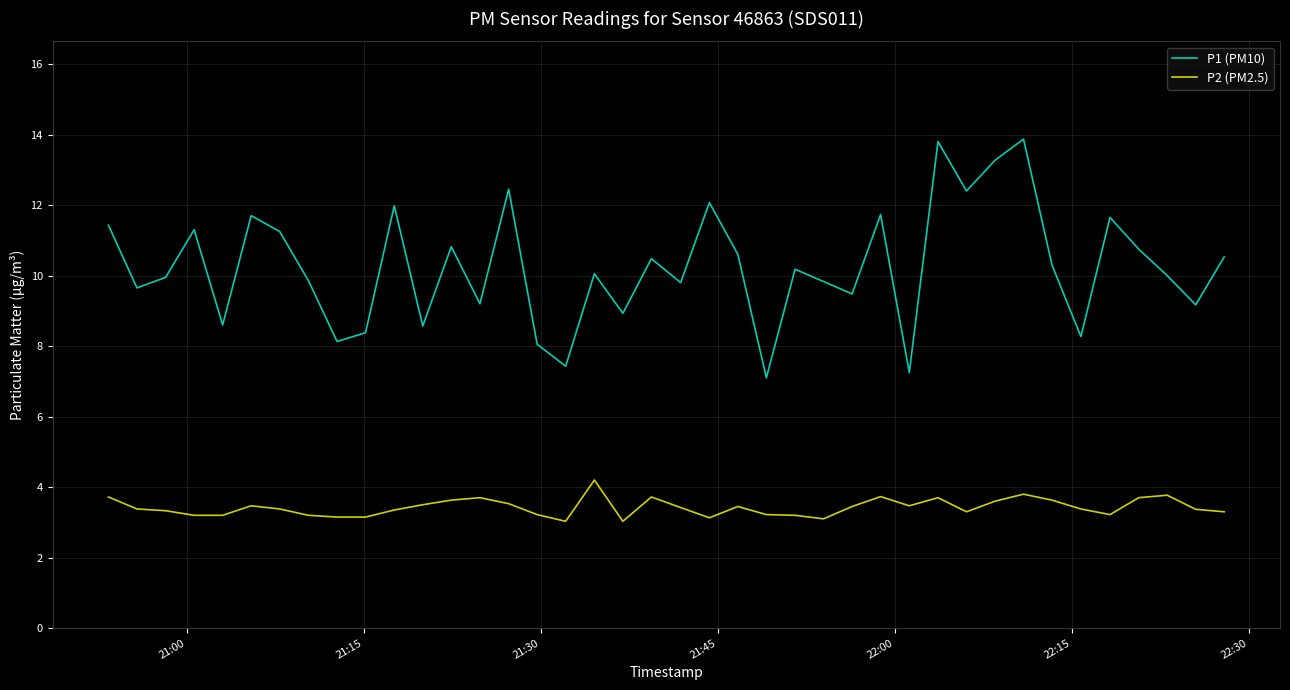

What is the smallest value displayed?

3.0